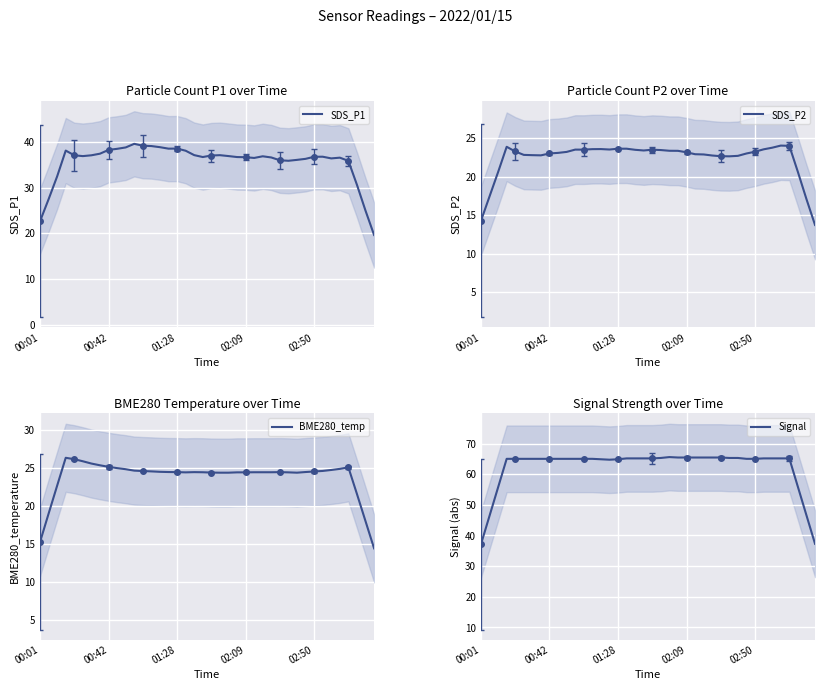

True or false: SDS_P1 has a value of 36.7 at 02:09.

True